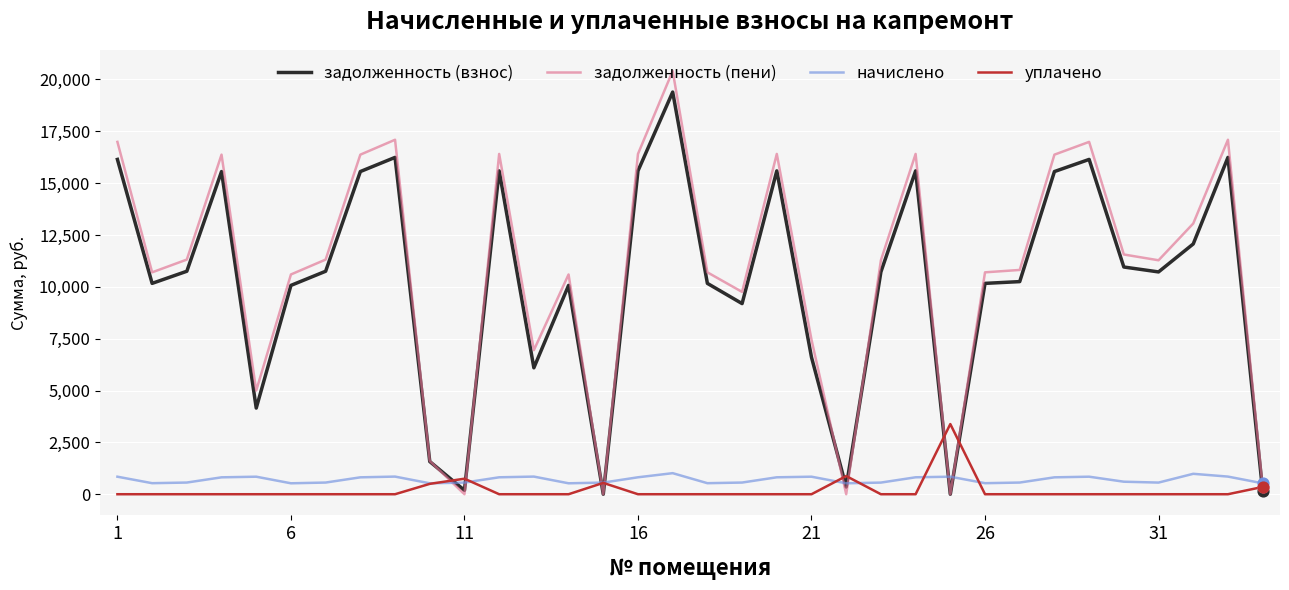

Which series has the largest range (max minus min)?

задолженность (пени)